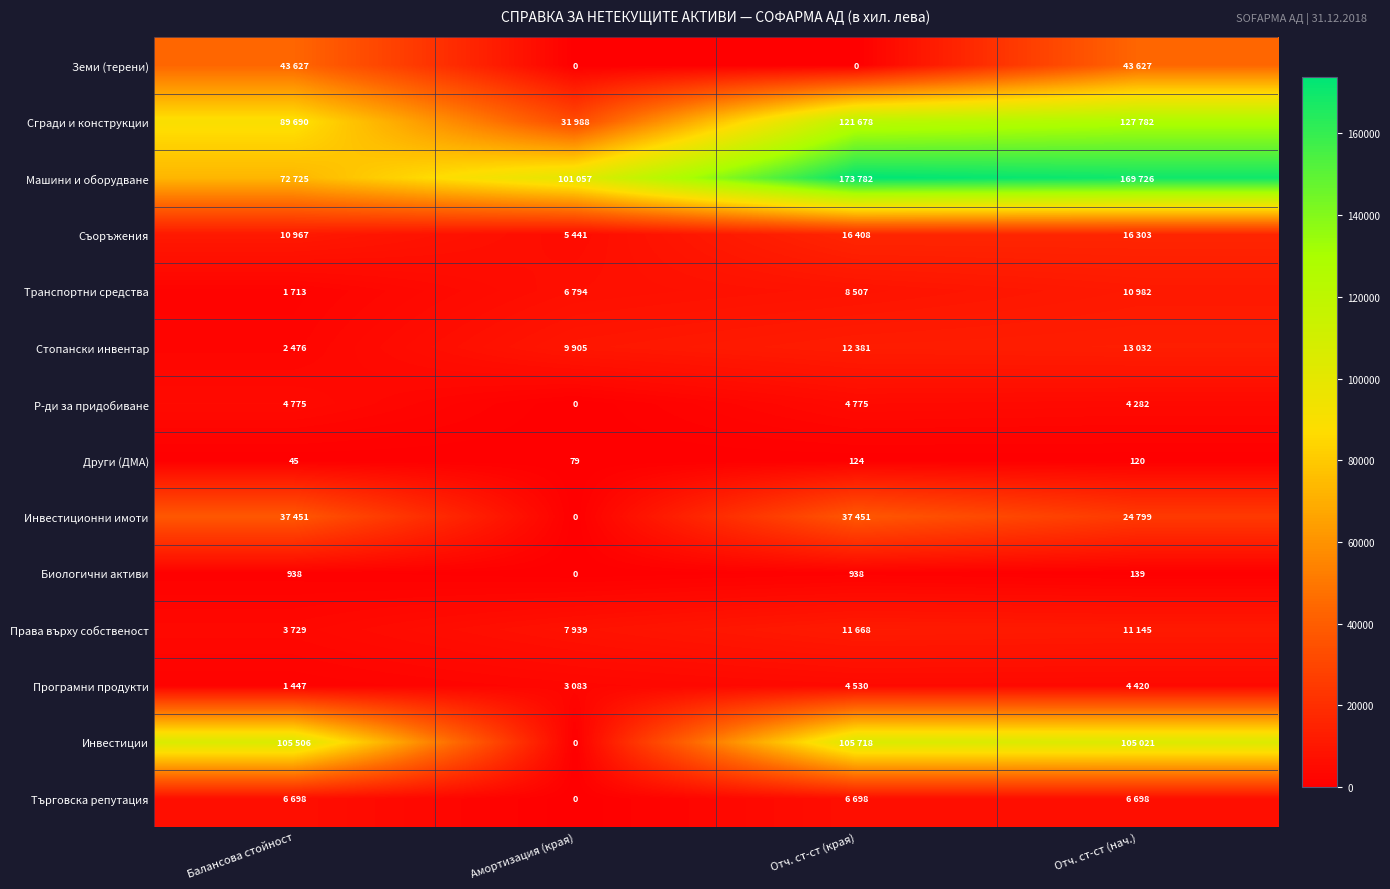

What is the difference between the second highest and second lowest values in the Други (ДМА) series?

41